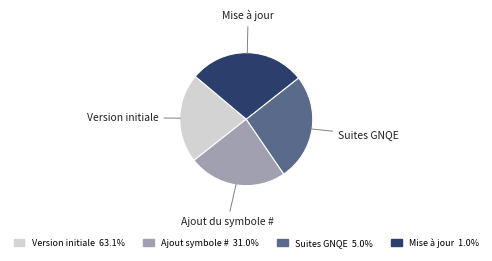

Is there any slice that represents more than half of the pie?

No